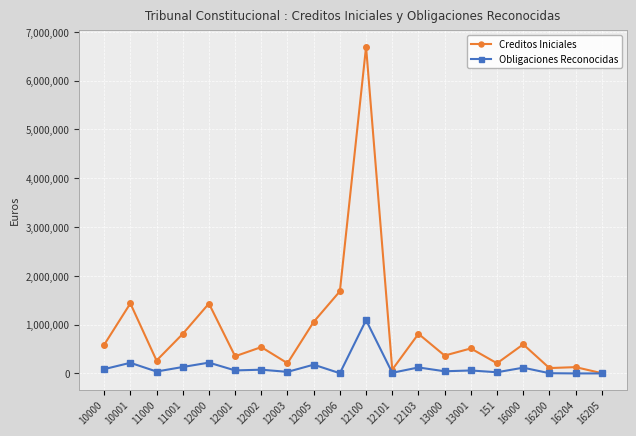

What is the value of the Creditos Iniciales point at the 5th from the left?

1432440.0